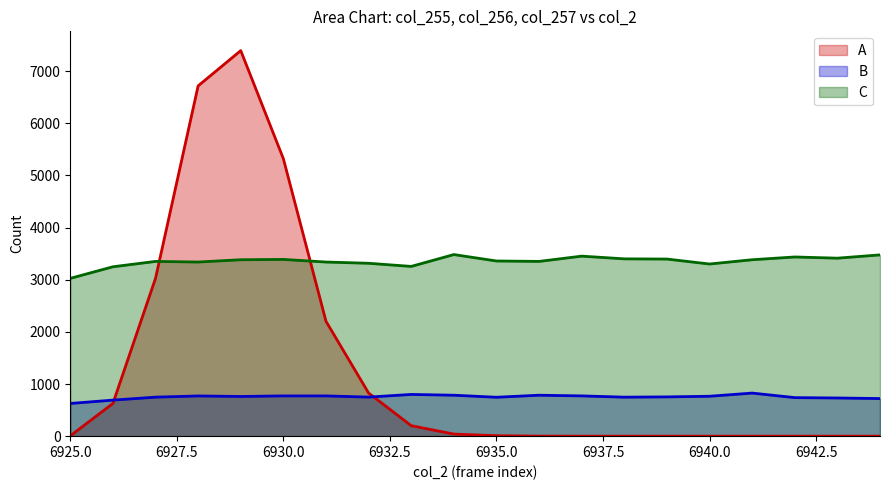

List the series in order of their overall mean, highest first.

C, A, B